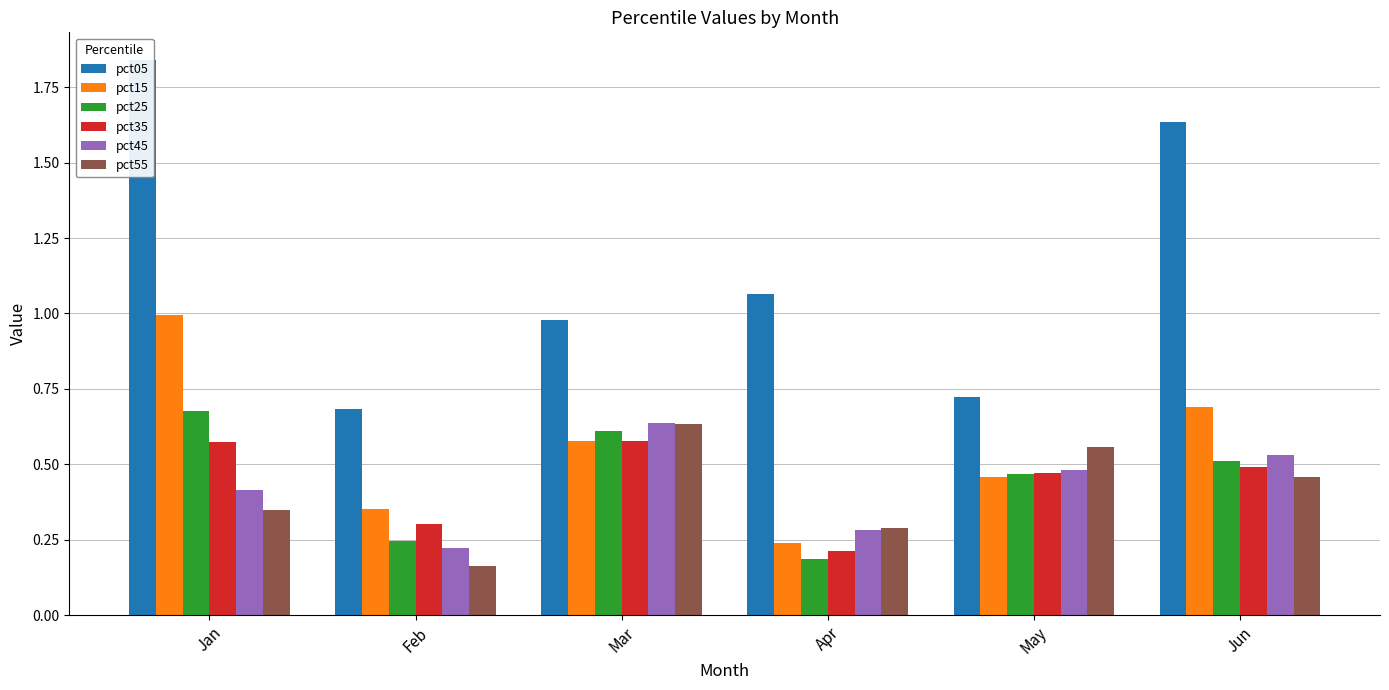

Rank the series by their maximum value, from lowest to highest.

pct35, pct55, pct45, pct25, pct15, pct05